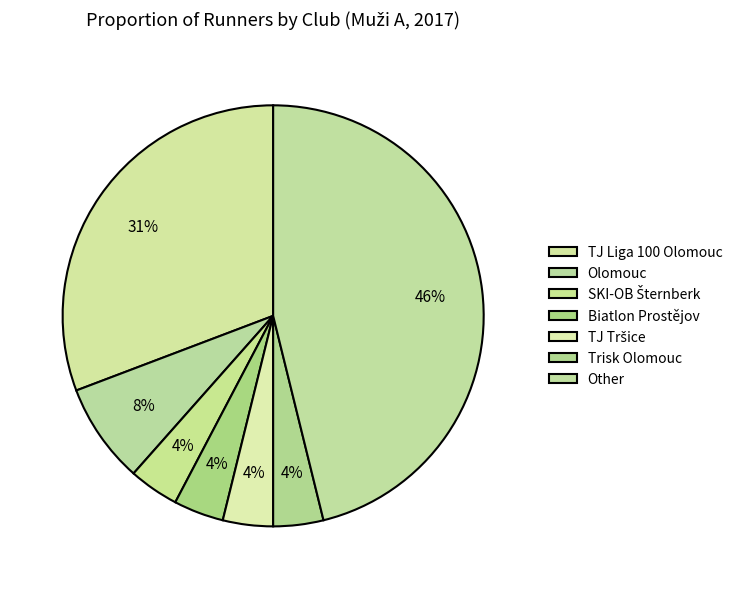

True or false: SKI-OB Šternberk accounts for 4% of the total.

True